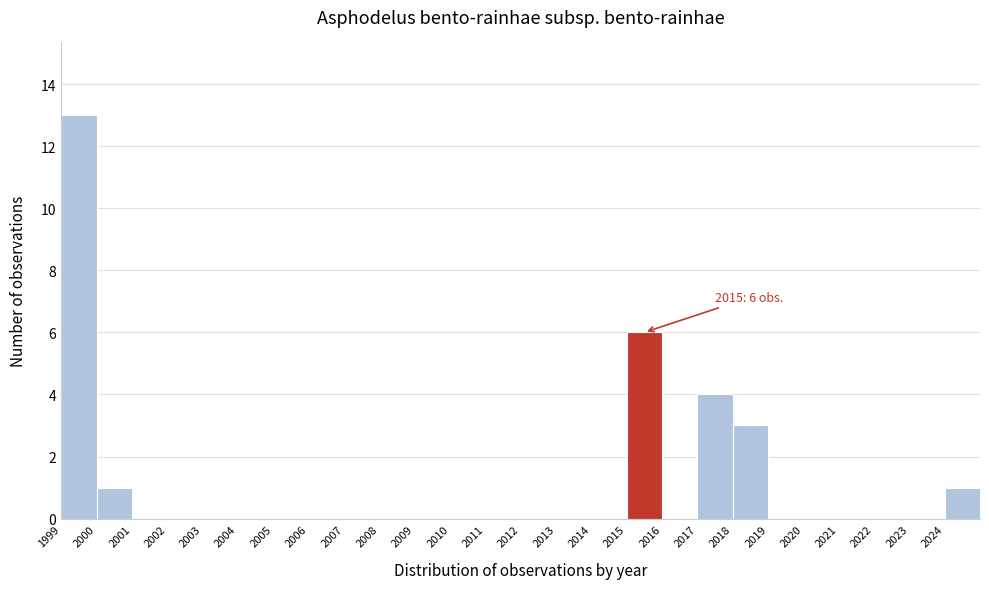

Over which range of the x-axis is the bar tallest?

1999 to 2000